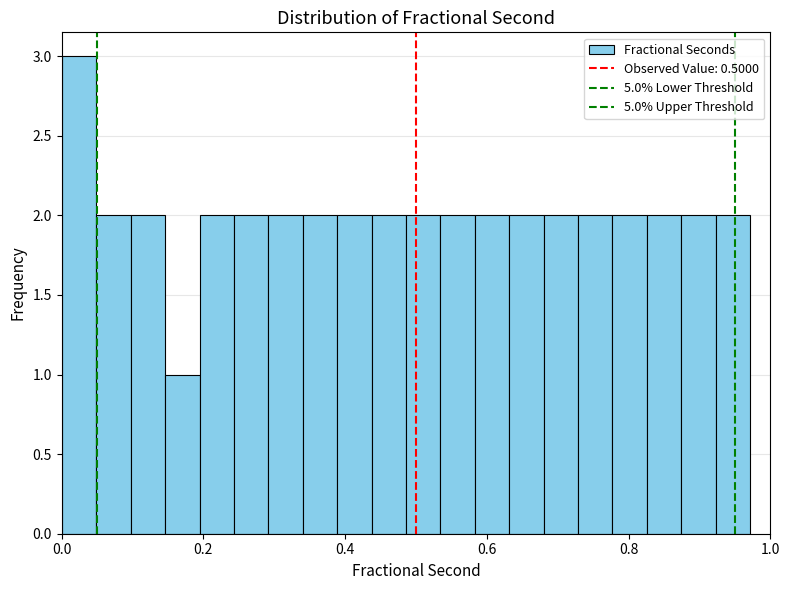

Read against the x-axis, roughly where is the centre of the tallest bar?

0.02